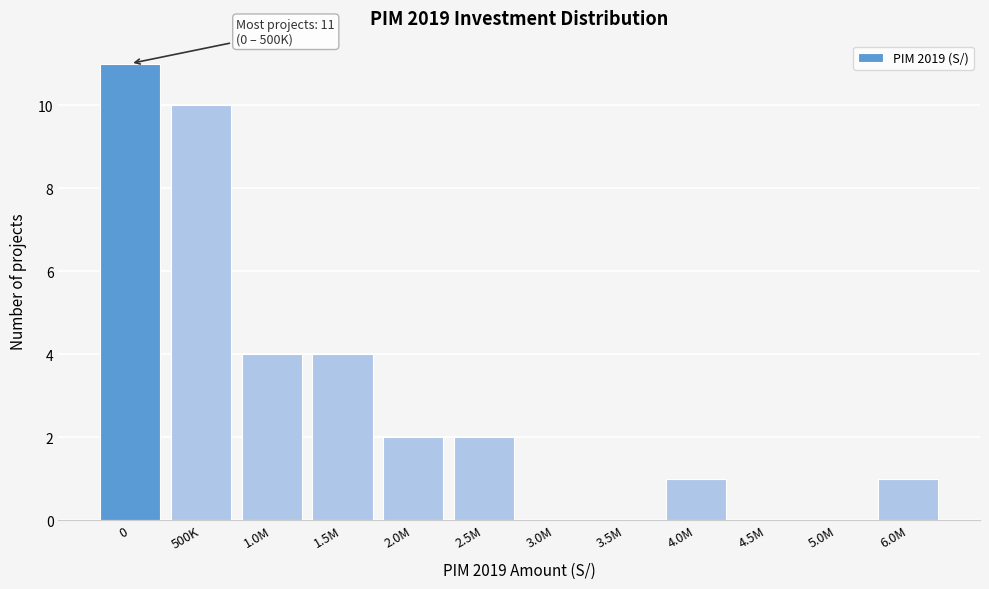

Reading right to left, what are all the values shown in this chart?

6.0M=1	5.0M=0	4.5M=0	4.0M=1	3.5M=0	3.0M=0	2.5M=2	2.0M=2	1.5M=4	1.0M=4	500K=10	0=11